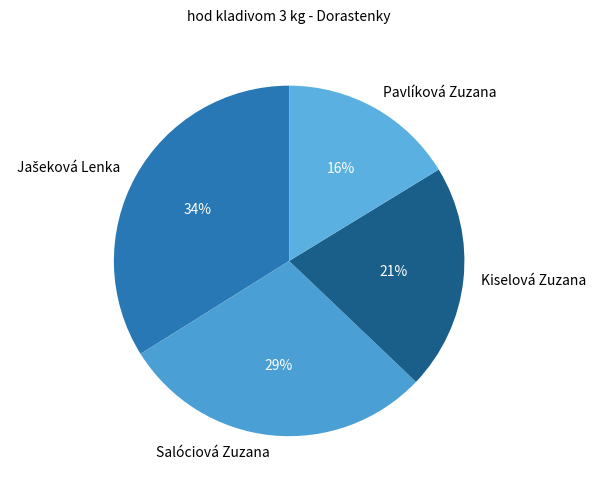

To the nearest percent, what is the difference between the largest and smallest slice percentages?

18%